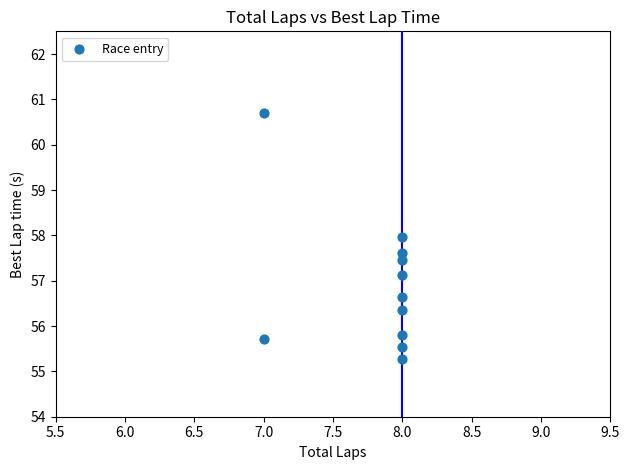

What is the average X value?

7.8